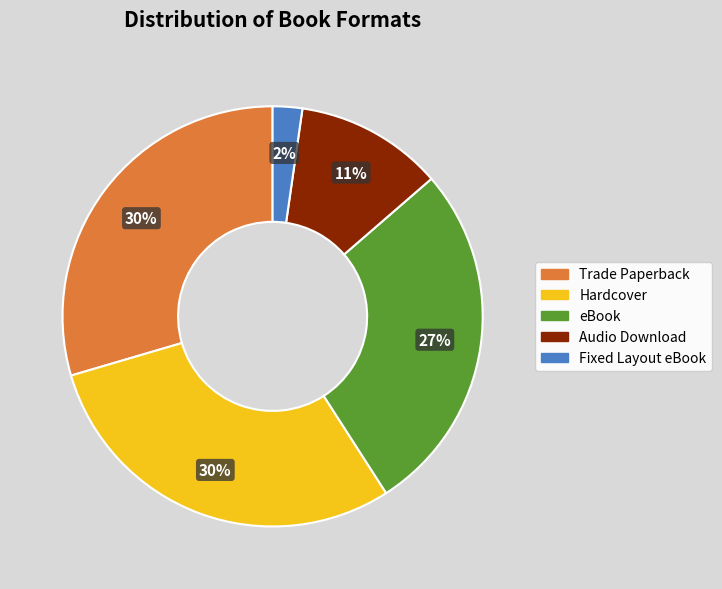

What is the ratio of the value at Fixed Layout eBook to the value at eBook?

0.1